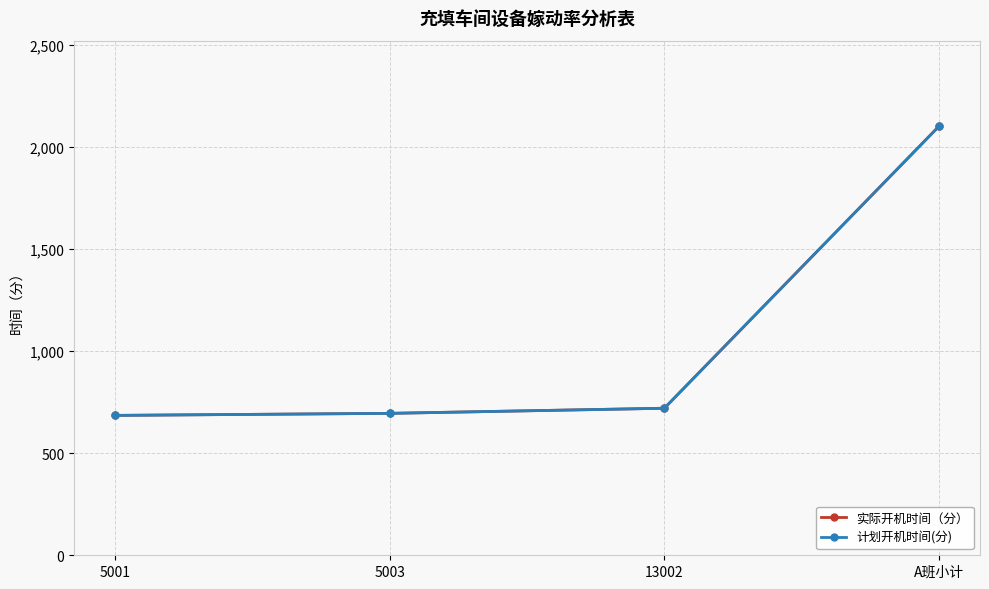

True or false: 实际开机时间（分） and 计划开机时间(分) intersect in this chart.

False